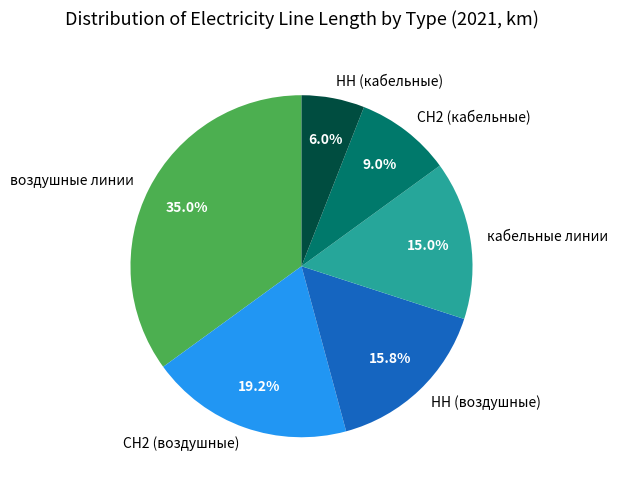

Does воздушные линии represent more than half of the total?

No